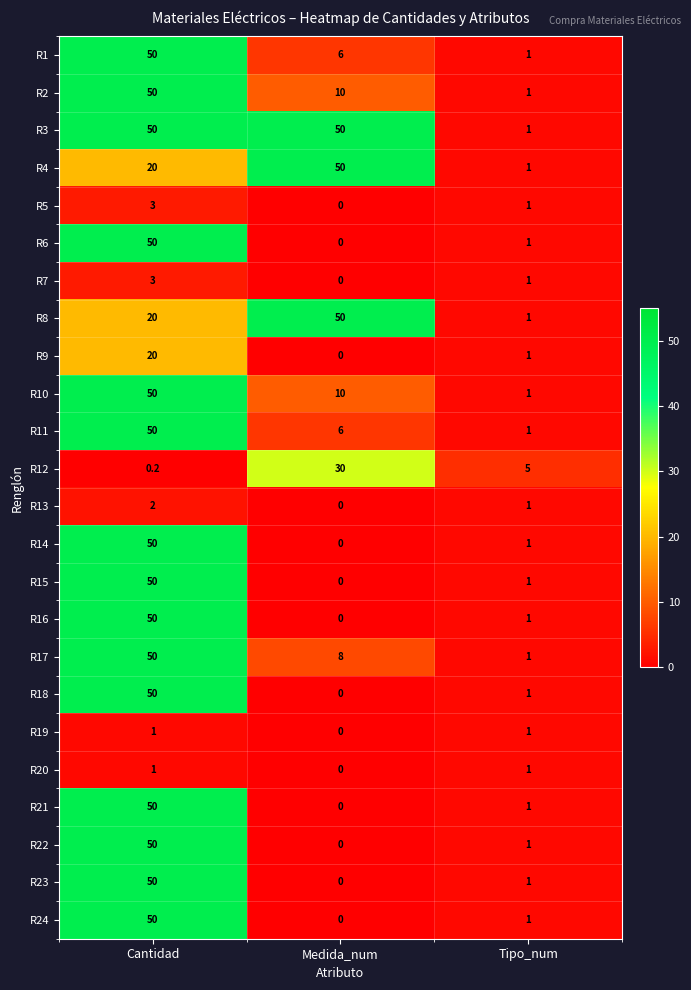

Which category has the lowest value across all series?

Medida_num